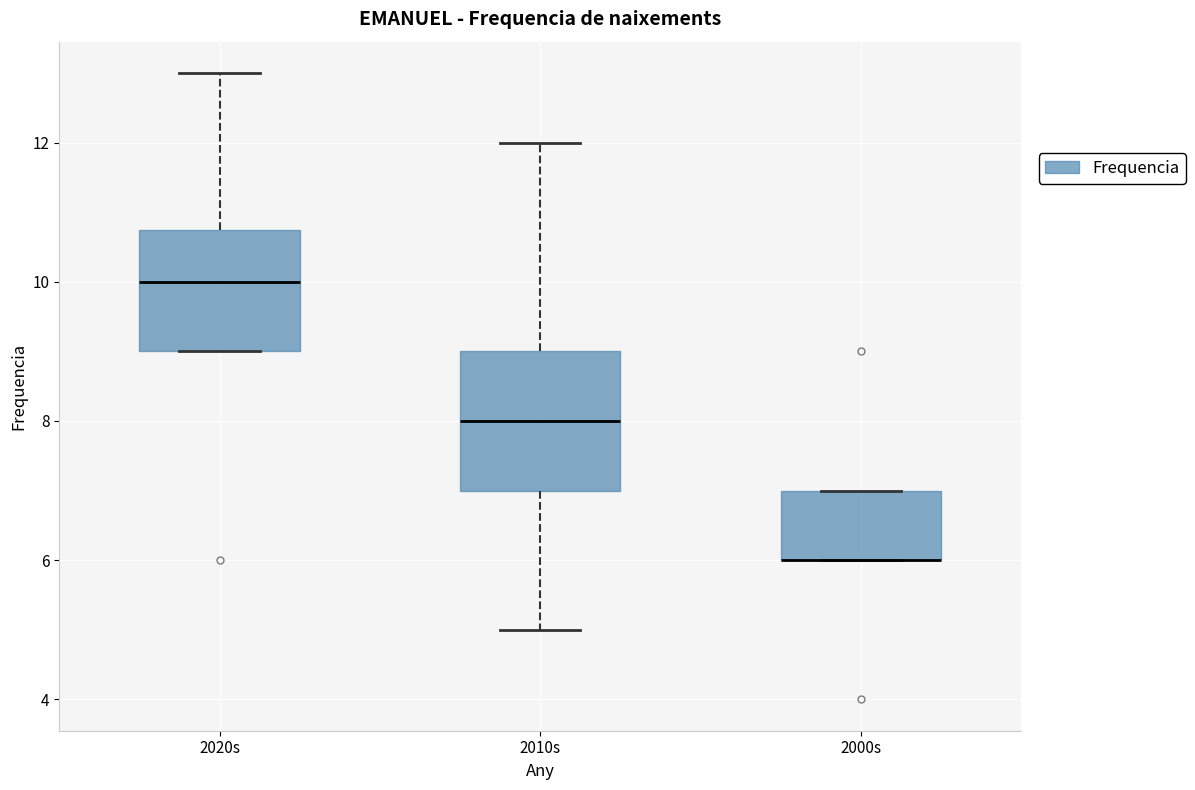

Which box is the tallest, from its lower edge to its upper edge?

2010s